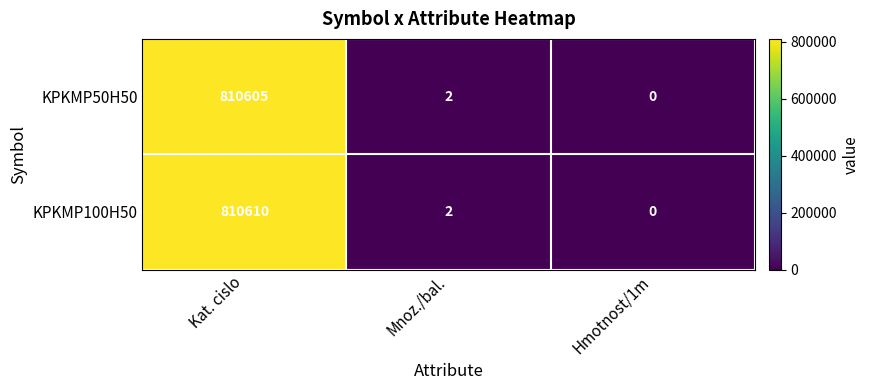

At which label does KPKMP50H50 first exceed 2?

Kat. cislo